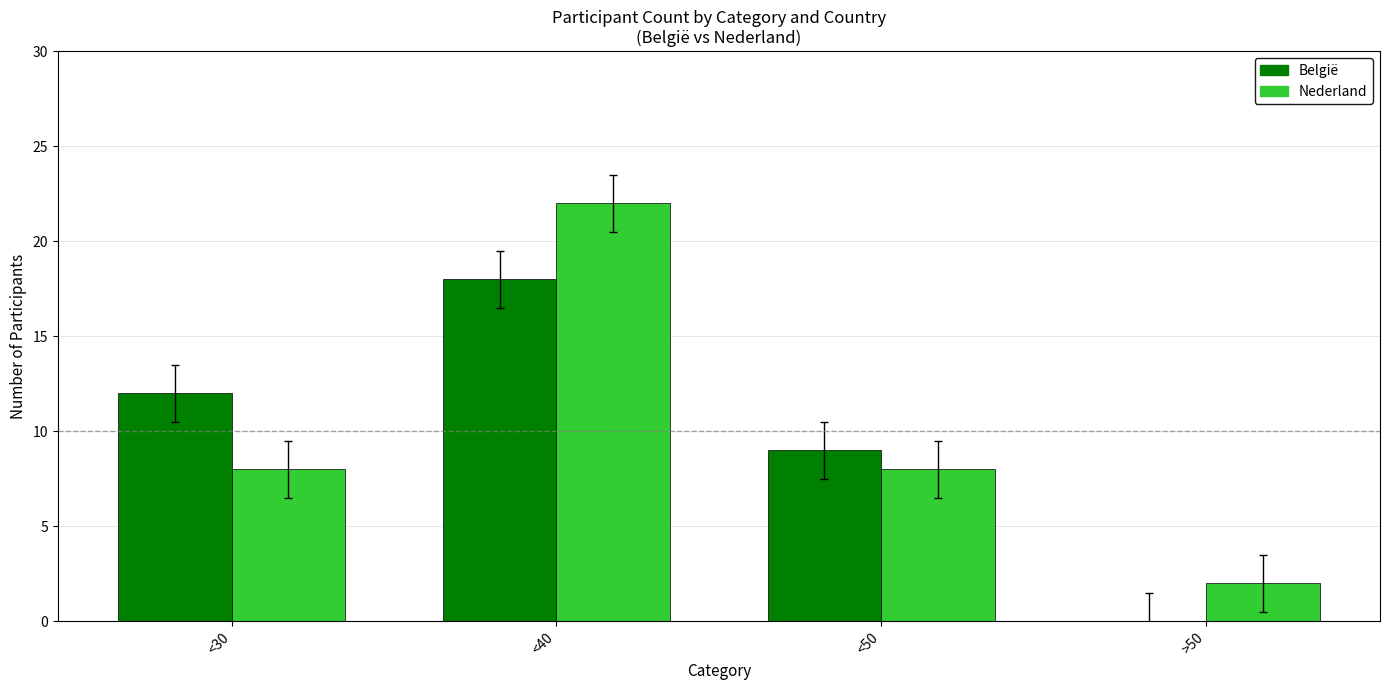

At which category is the sum across all series the highest?

<40